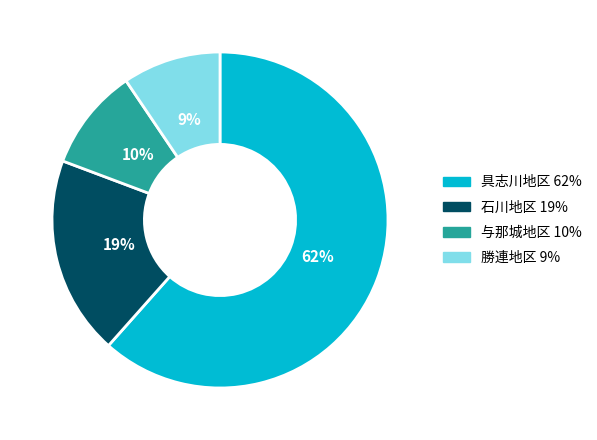

What percentage is the 具志川地区 slice, to the nearest percent?

62%